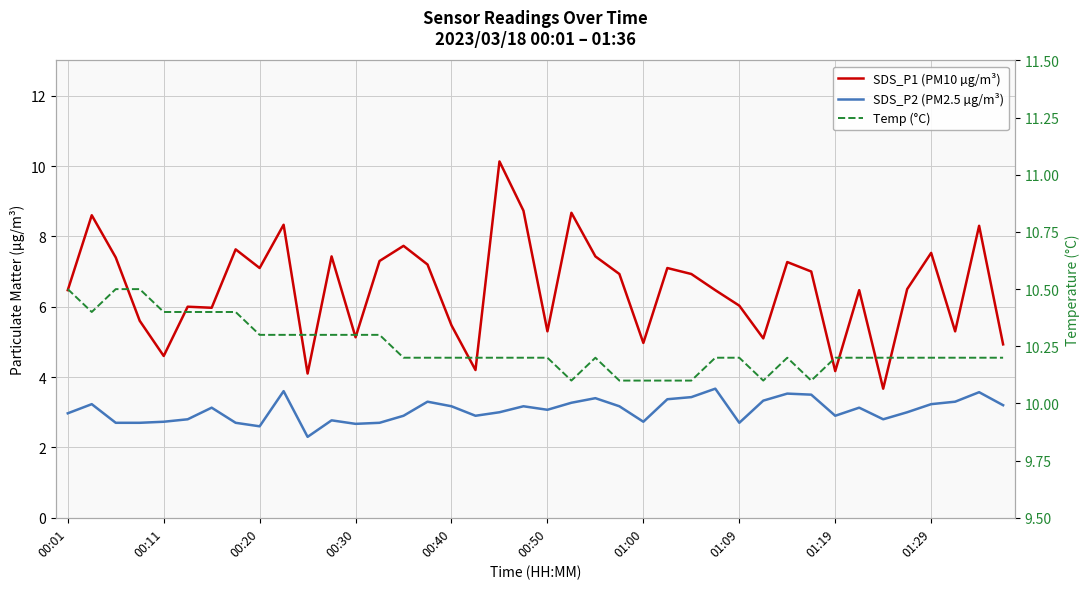

Which series has the widest spread of values?

SDS_P1 (PM10 µg/m³)